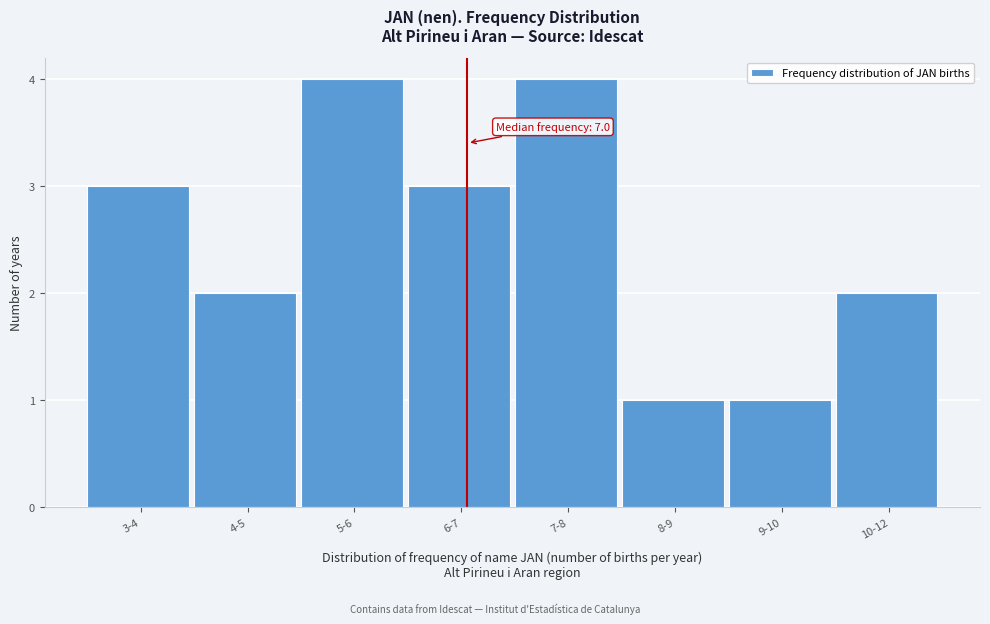

Reading left to right, extract all data points from this chart.

3	2	4	3	4	1	1	2